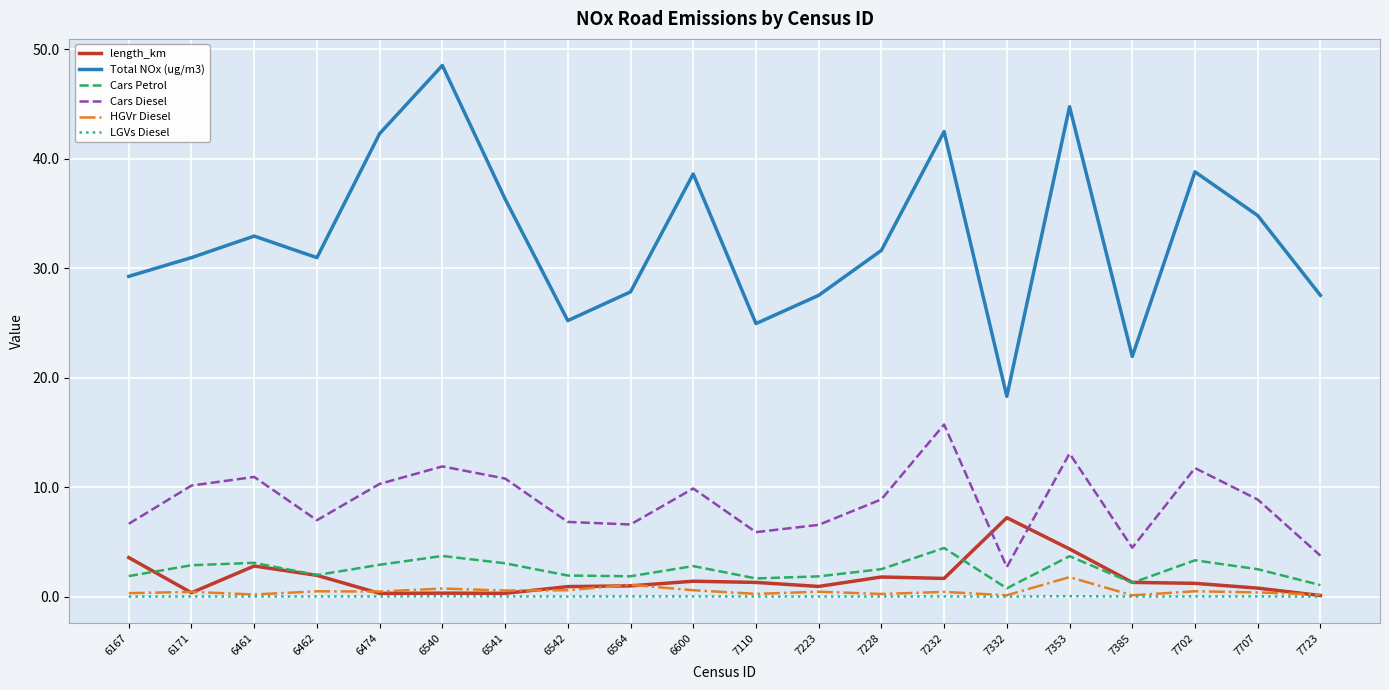

True or false: HGVr Diesel and Cars Diesel intersect in this chart.

False